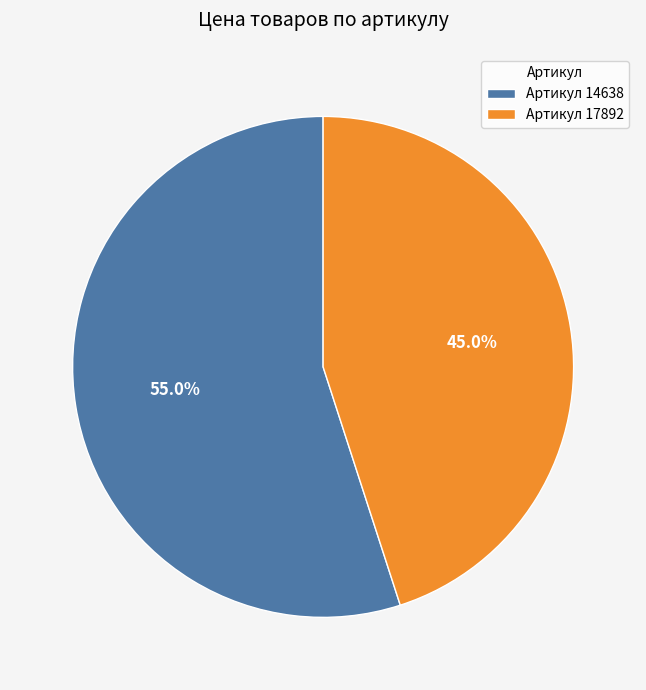

What portion of the pie excludes Артикул 14638?

45.0%